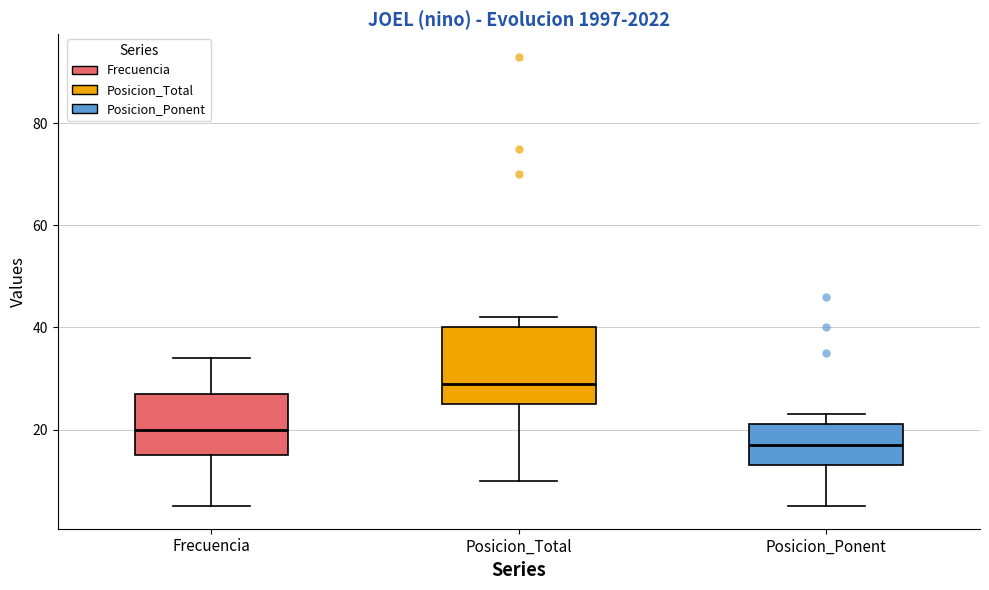

Reading left to right, transcribe this box plot: for each box, give where its median line is, the range the box spans, and where its two whiskers end, as read against the y-axis. The values are not printed on the chart, so give them approximately, as read against the axis.

Frecuencia: median 20, box 16 to 28, whiskers 6 to 34
Posicion_Total: median 30, box 26 to 40, whiskers 10 to 42
Posicion_Ponent: median 18, box 14 to 22, whiskers 6 to 24